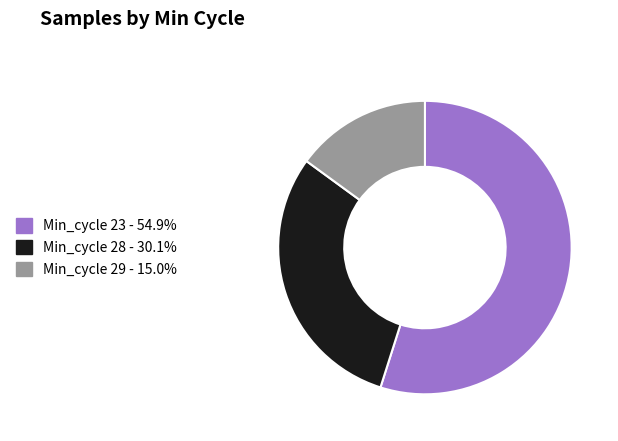

Is there any slice that represents more than half of the pie?

Yes